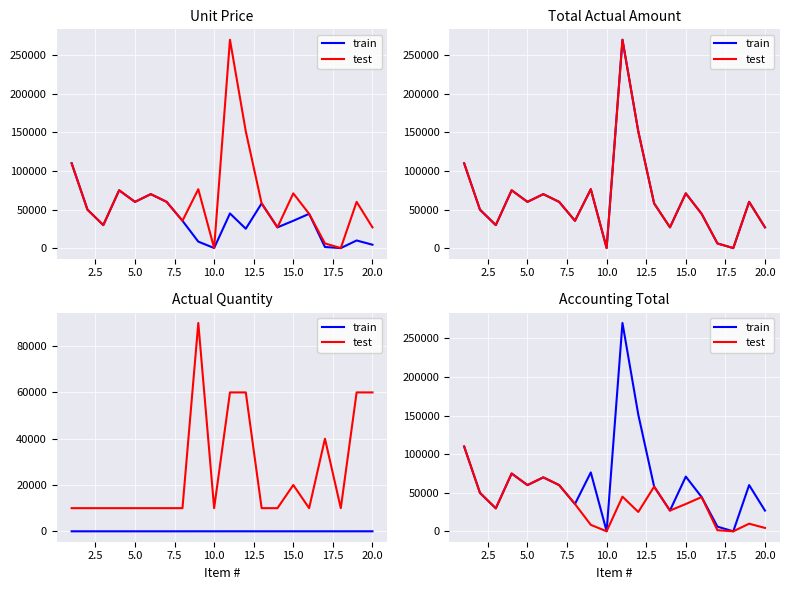

What is the value of the test point at the 10th from the left?

190